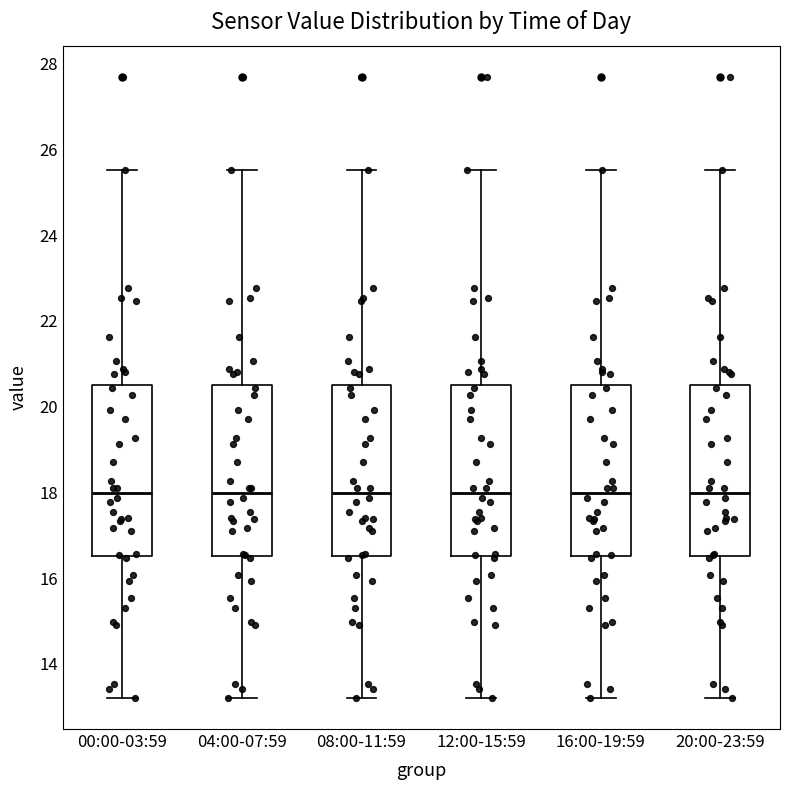

Where does the lower whisker of the box for 16:00-19:59 end on the y-axis? The values are not printed on the chart, so give them approximately, as read against the axis.

13.2